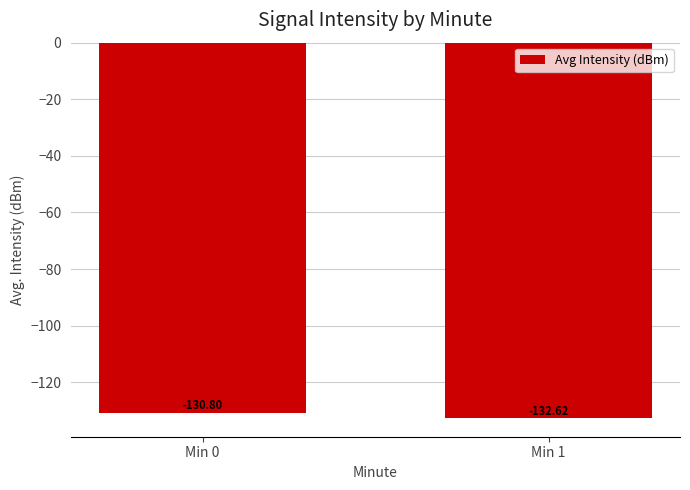

Reading left to right, transcribe all the data shown in this chart.

-130.8	-132.6